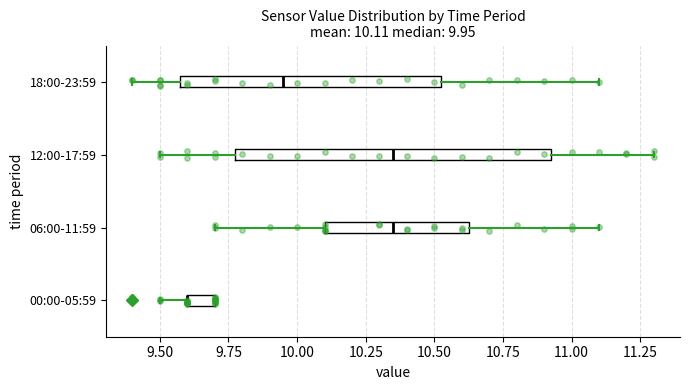

Comparing the boxes themselves (not the whiskers), which one is the widest?

12:00-17:59